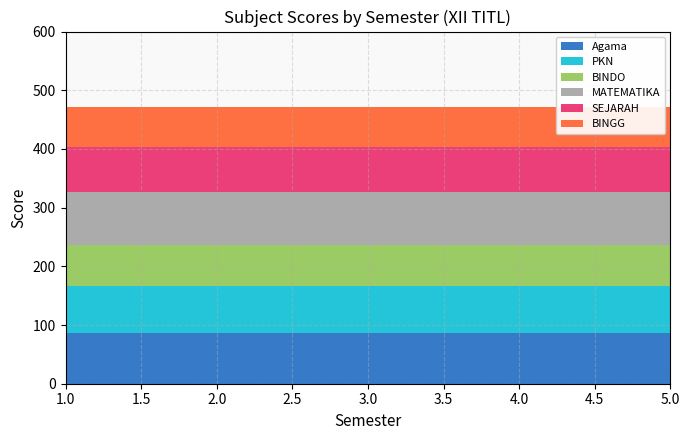

What is the highest value of the Agama series?

86